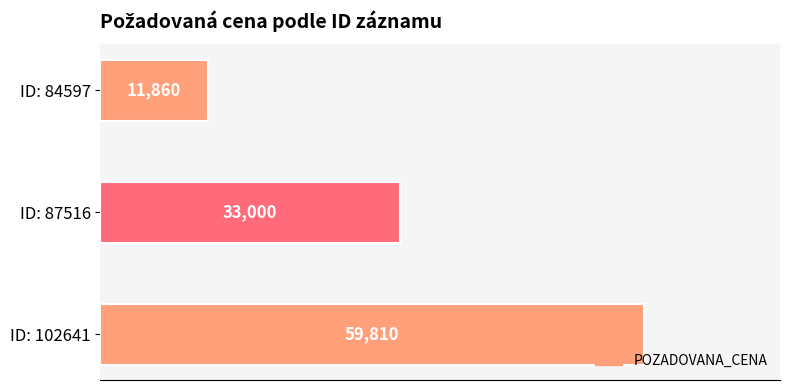

What is the difference between the maximum and minimum values?

47950